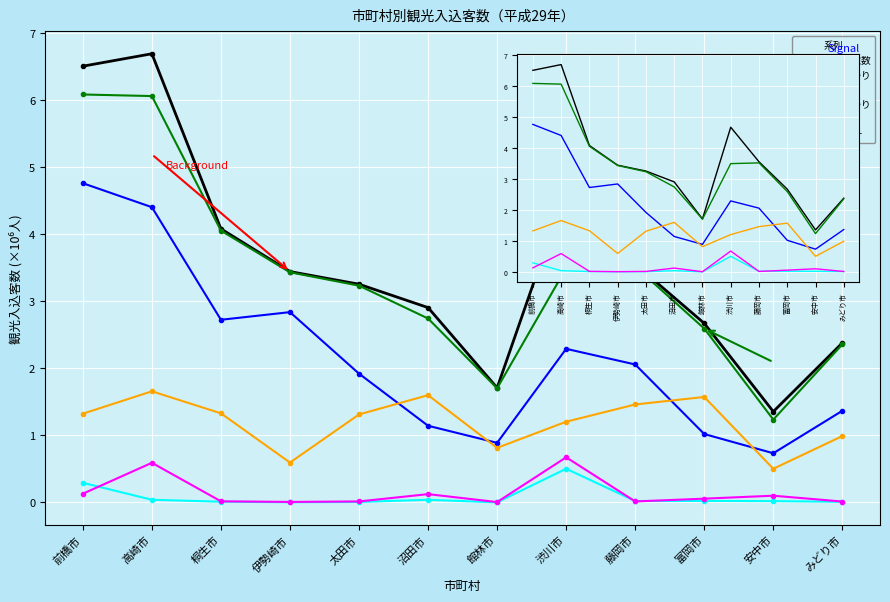

True or false: 県内宿泊 and 県外宿泊 intersect in this chart.

True